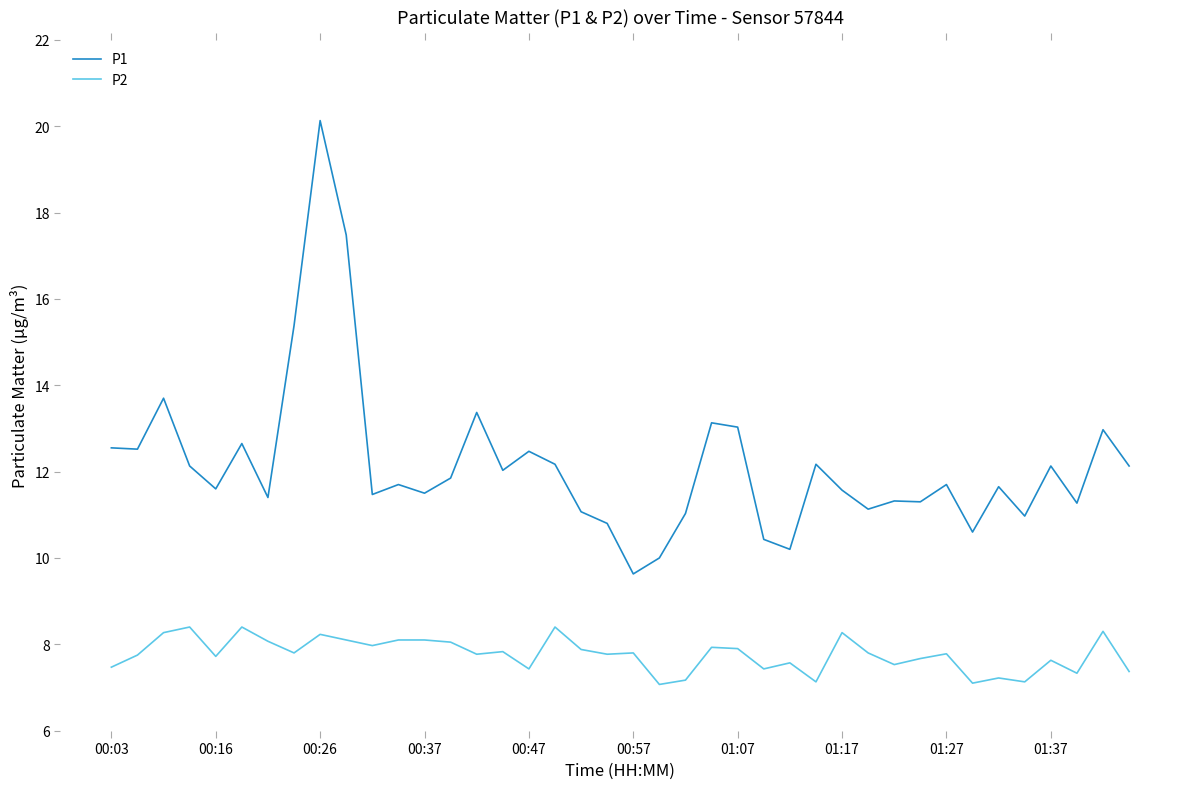

What is the maximum value for P1?

20.1